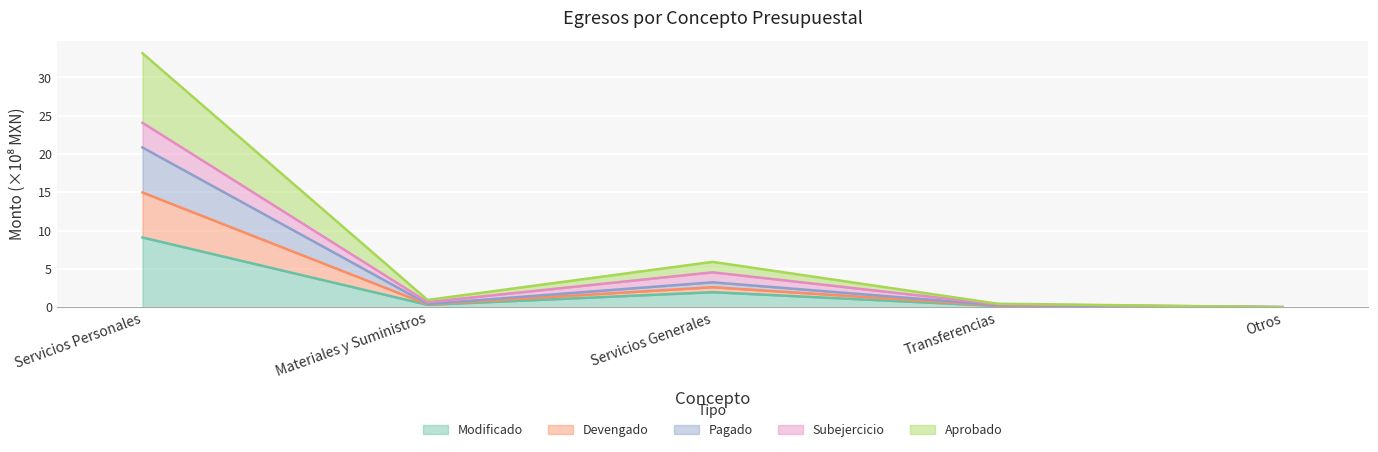

True or false: Aprobado and Devengado cross at least once.

False